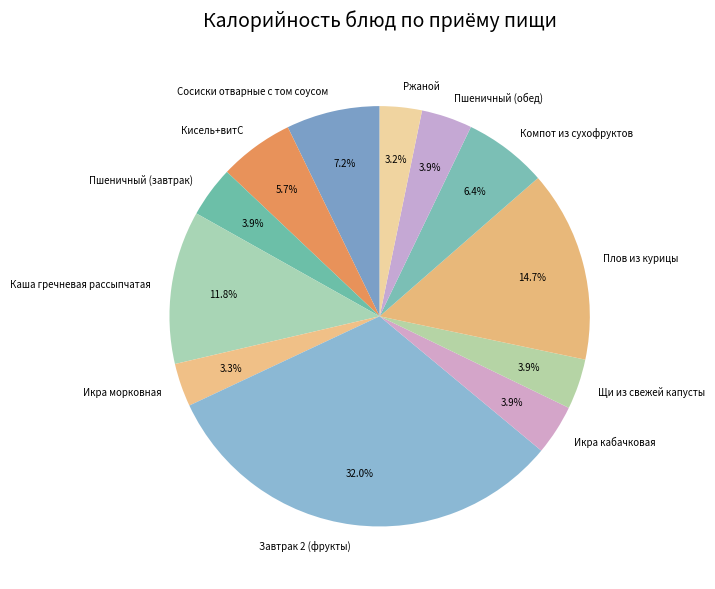

Is Кисель+витС the majority of the pie?

No